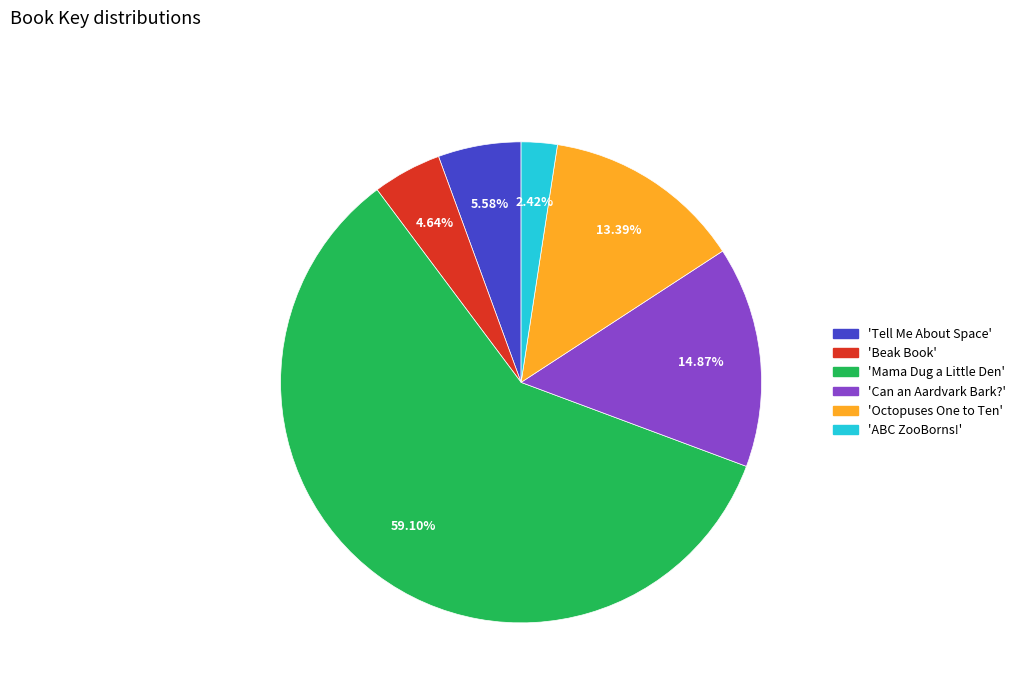

Is there any slice that represents more than half of the pie?

Yes